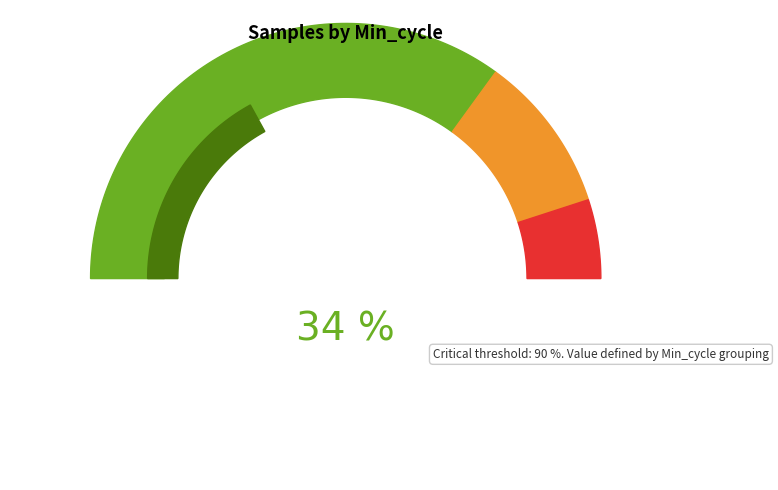

Does 24 represent more than half of the total?

No